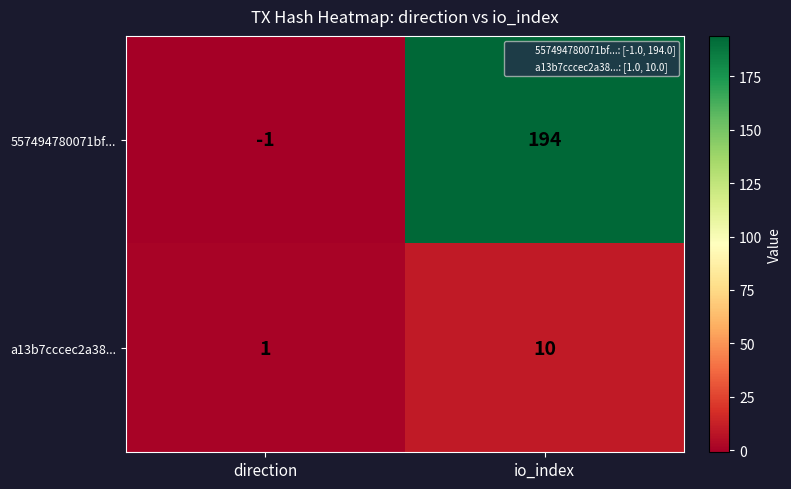

What is the sum of all 557494780071bf... values?

193